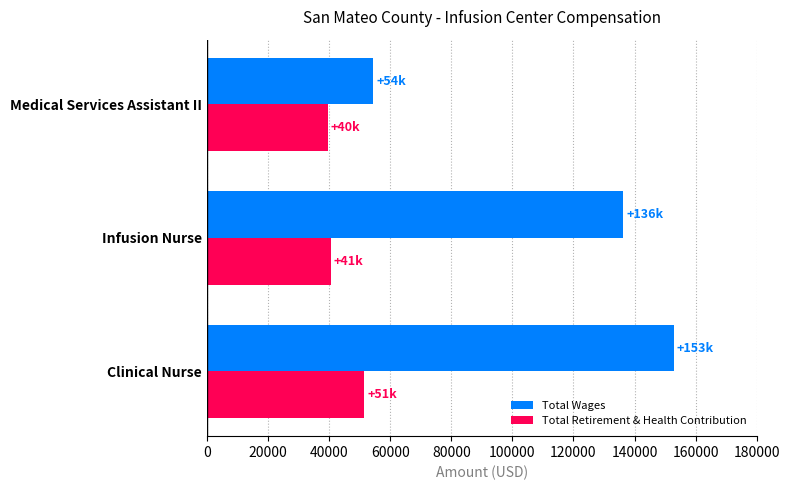

Is it true that Total Wages equals 17261 at Medical Services Assistant II?

False